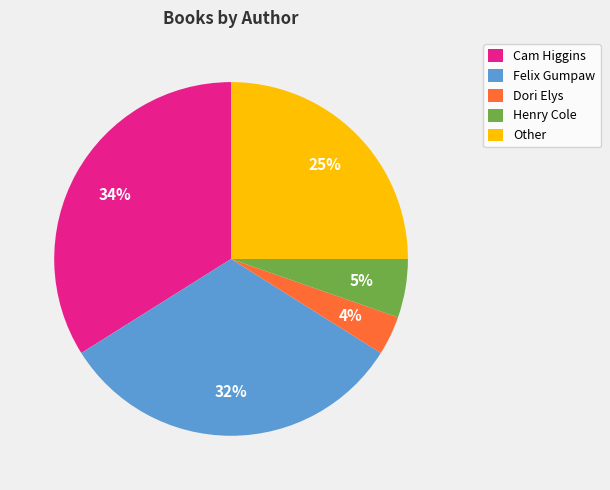

Does any single category account for the majority?

No